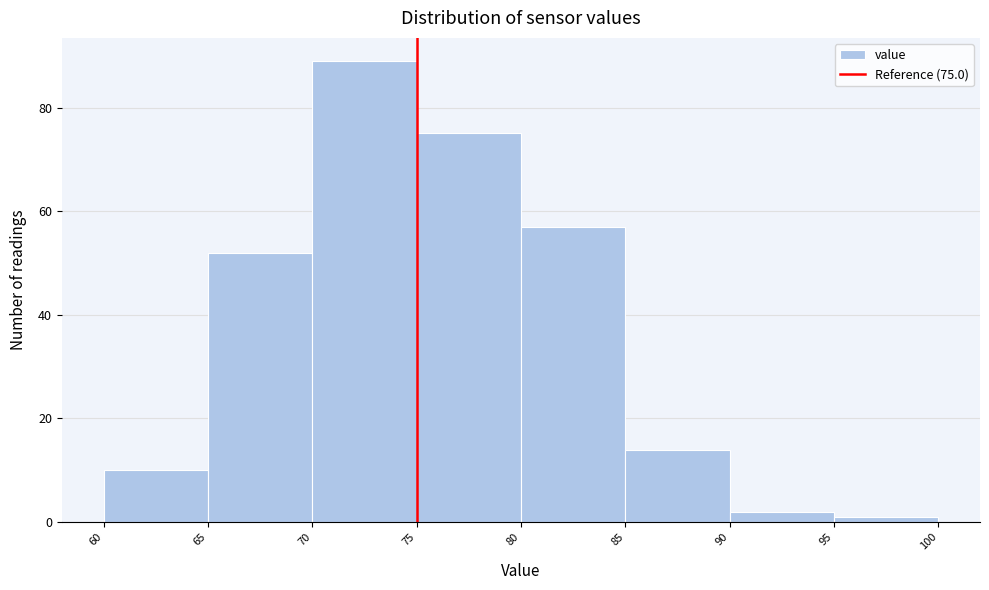

Which range on the x-axis has the tallest bar?

70 to 75